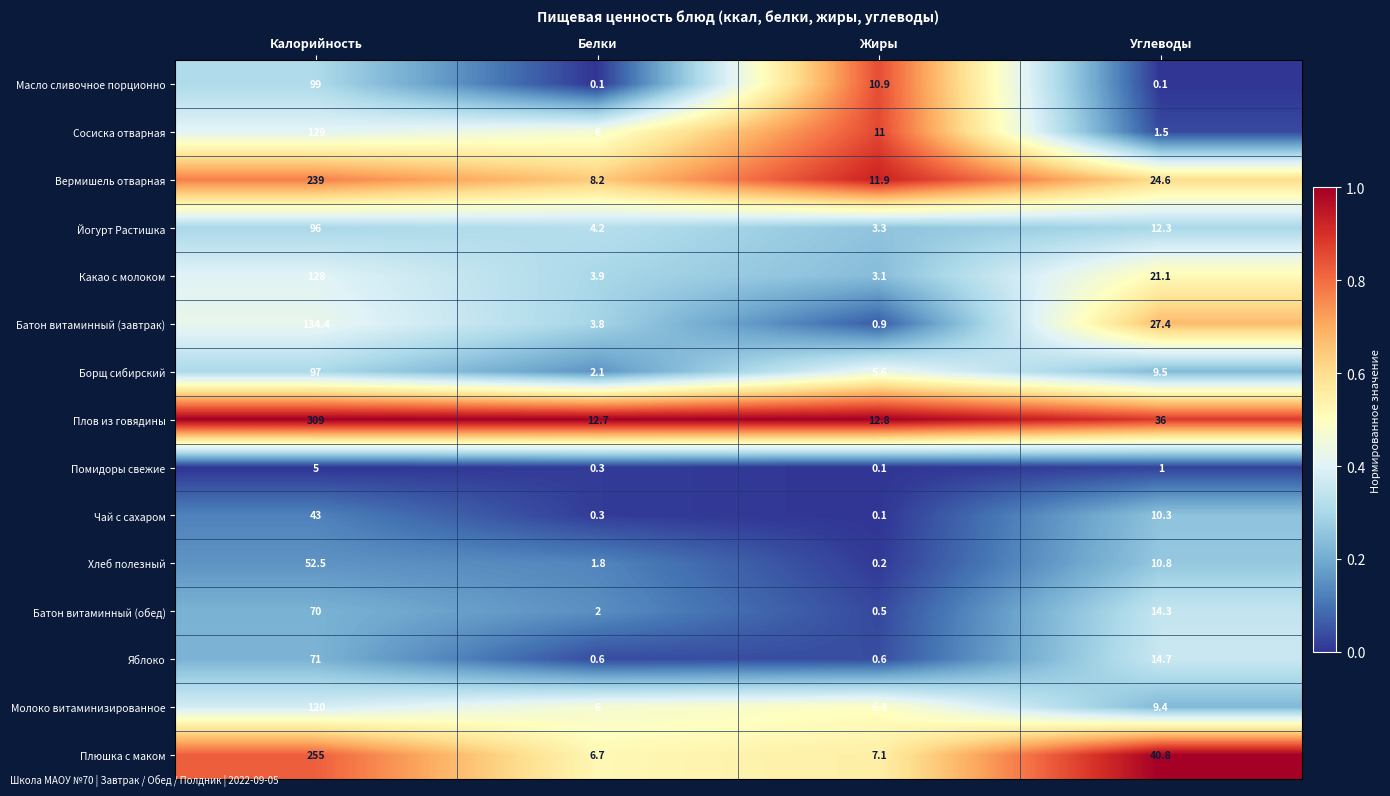

What is the maximum value shown in the chart?

309.0